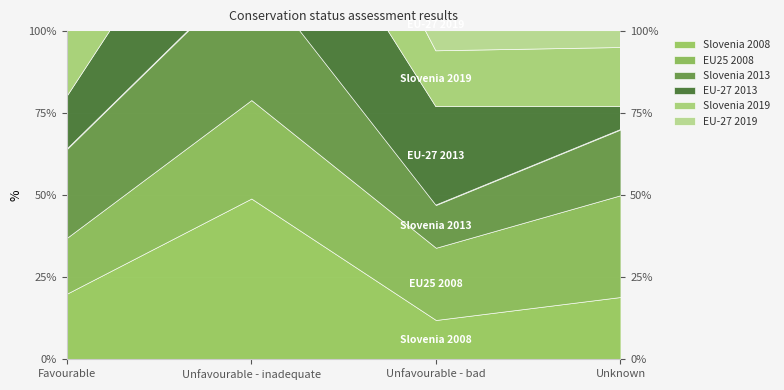

Reading left to right, transcribe all the data shown in this chart.

Slovenia 2008: Favourable=20	Unfavourable - inadequate=49	Unfavourable - bad=12	Unknown=19
EU25 2008: Favourable=17	Unfavourable - inadequate=30	Unfavourable - bad=22	Unknown=31
Slovenia 2013: Favourable=27	Unfavourable - inadequate=40	Unfavourable - bad=13	Unknown=20
EU-27 2013: Favourable=16	Unfavourable - inadequate=47	Unfavourable - bad=30	Unknown=7
Slovenia 2019: Favourable=29	Unfavourable - inadequate=36	Unfavourable - bad=17	Unknown=18
EU-27 2019: Favourable=27	Unfavourable - inadequate=53	Unfavourable - bad=16	Unknown=8